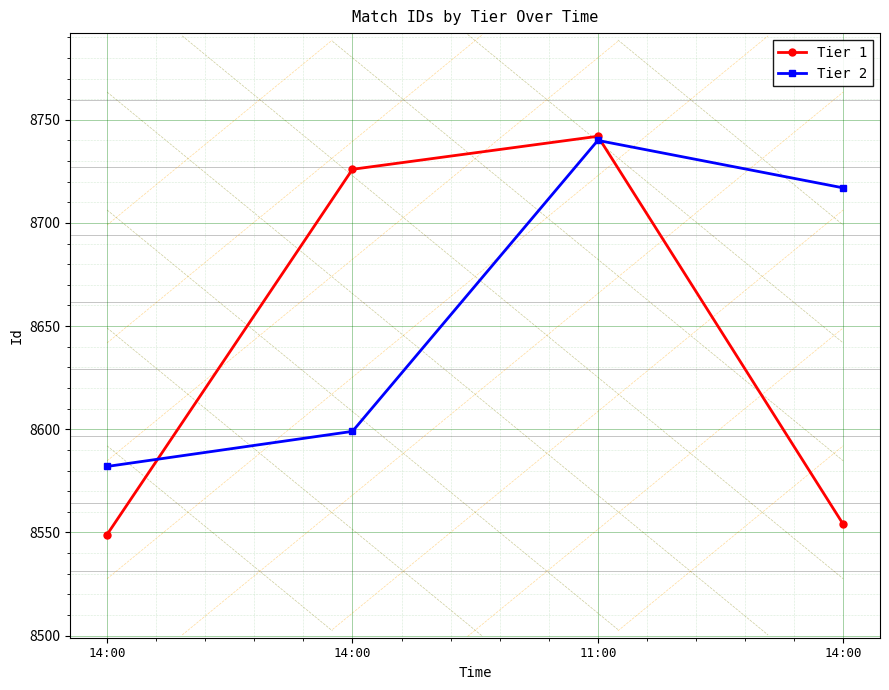

How many values in the Tier 2 series exceed 8717?

1